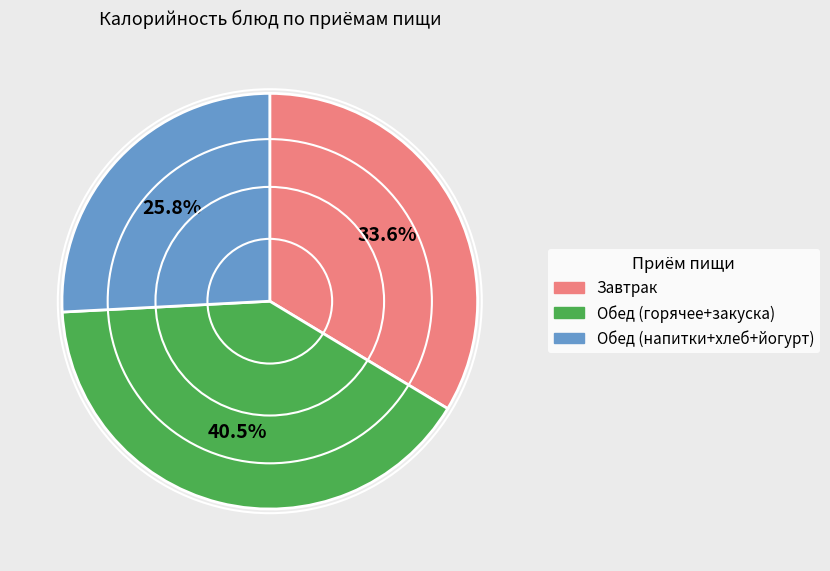

Is there a majority slice in this chart?

No